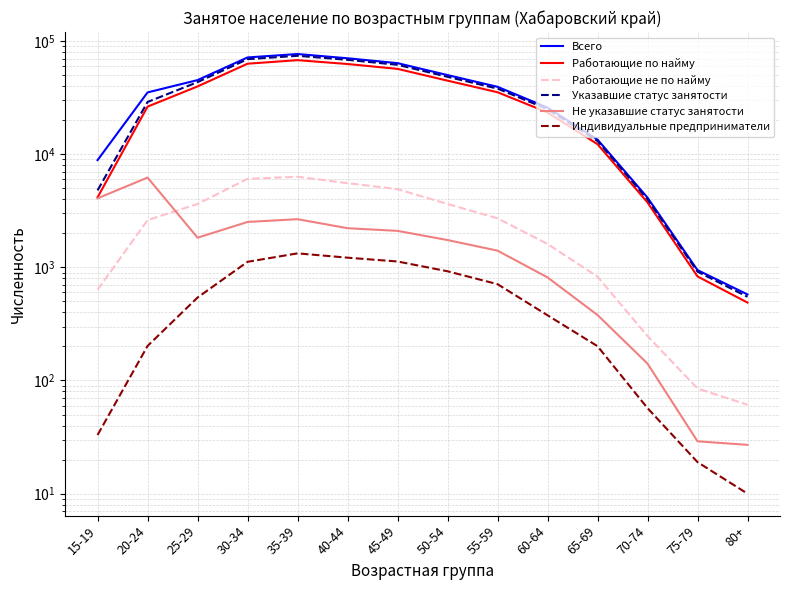

Which series has the largest total across all categories?

Всего